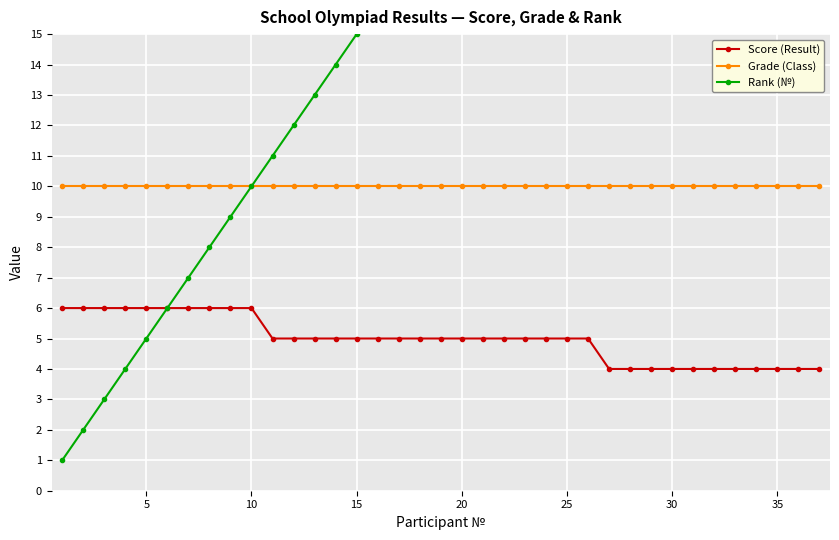

How many data points in Rank (№) are above 19?

18